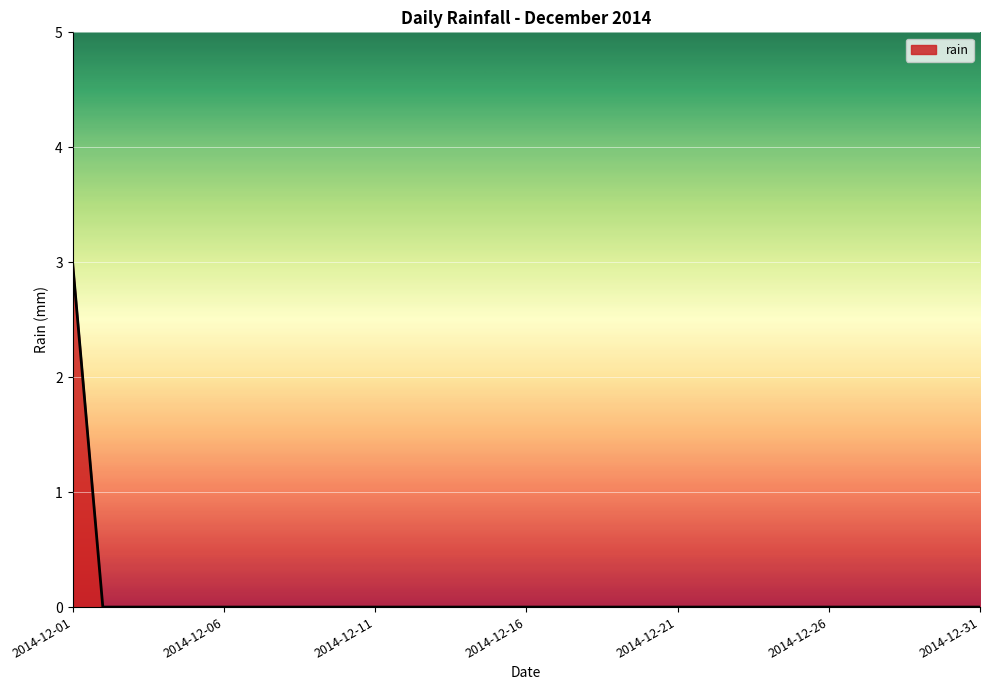

What is the difference between the maximum and minimum values?

3